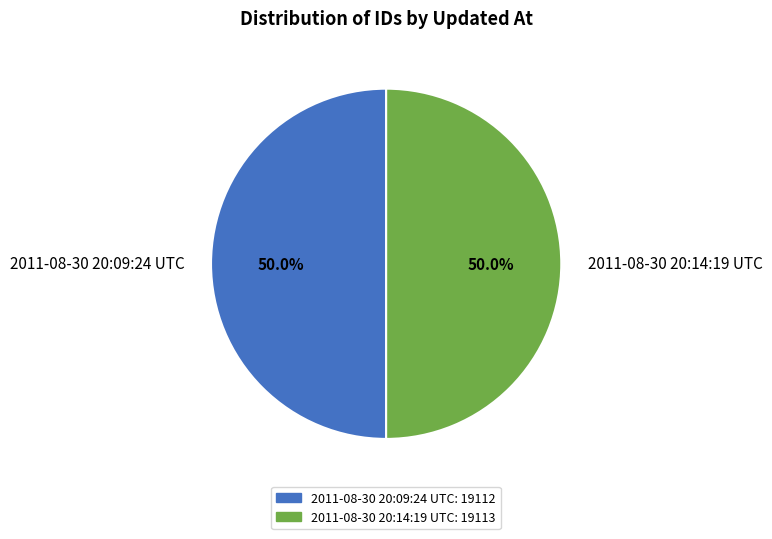

What is the ratio of the value at 2011-08-30 20:14:19 UTC to the value at 2011-08-30 20:09:24 UTC?

1.0